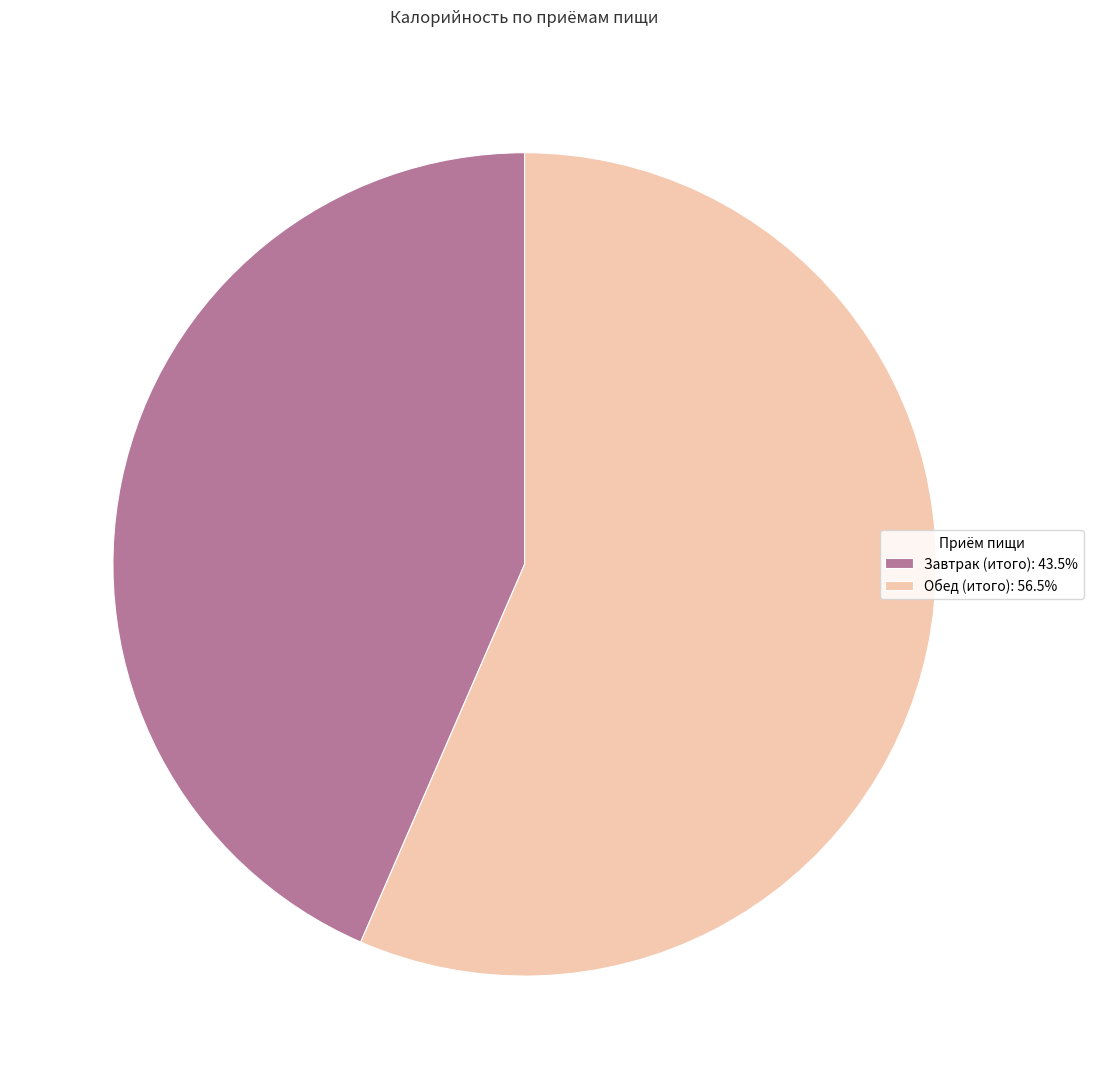

What is the ratio of the value at Завтрак (итого): 43.5% to the value at Обед (итого): 56.5%?

0.8